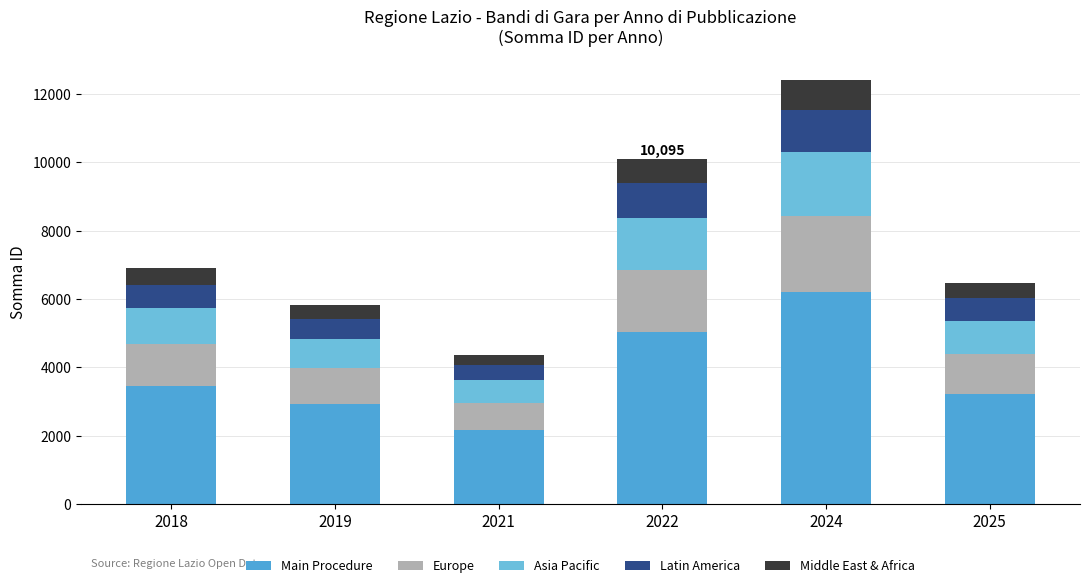

Rank the series by their maximum value, from highest to lowest.

Main Procedure, Europe, Asia Pacific, Latin America, Middle East & Africa